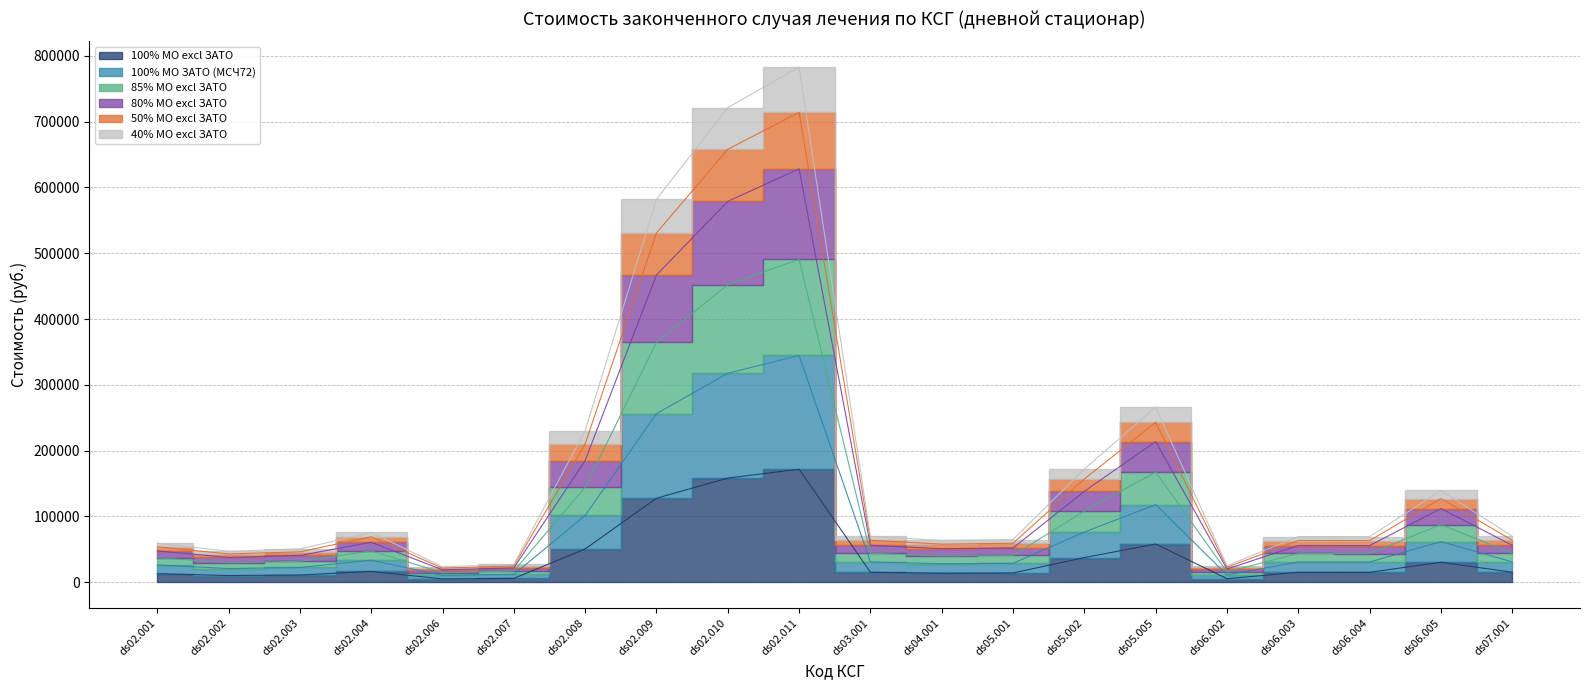

Rank the series at ds05.001 from lowest to highest value.

100% МО excl ЗАТО, 100% МО ЗАТО (МСЧ72), 40% МО excl ЗАТО, 50% МО excl ЗАТО, 80% МО excl ЗАТО, 85% МО excl ЗАТО